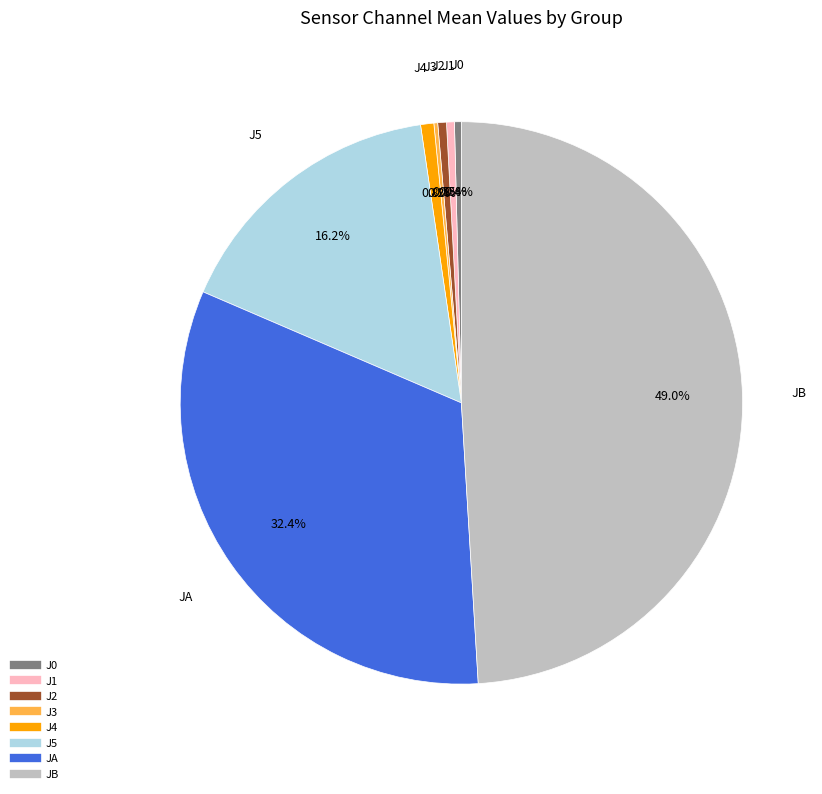

What is the largest slice in the pie chart?

JB